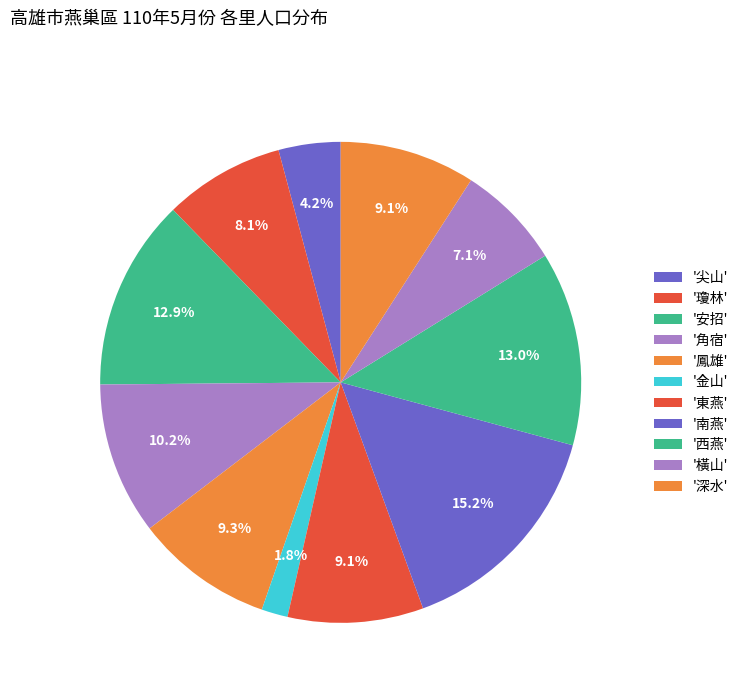

How many slices are in this pie chart?

11